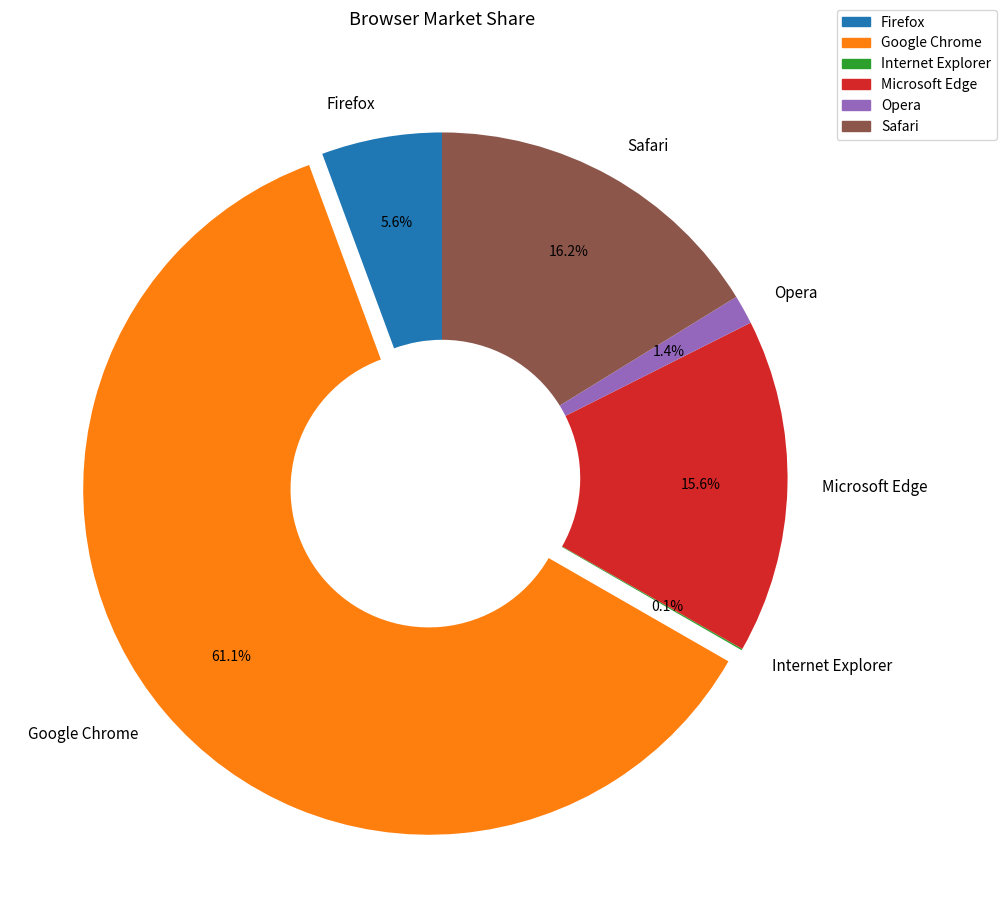

Which has a higher value, Google Chrome or Opera?

Google Chrome